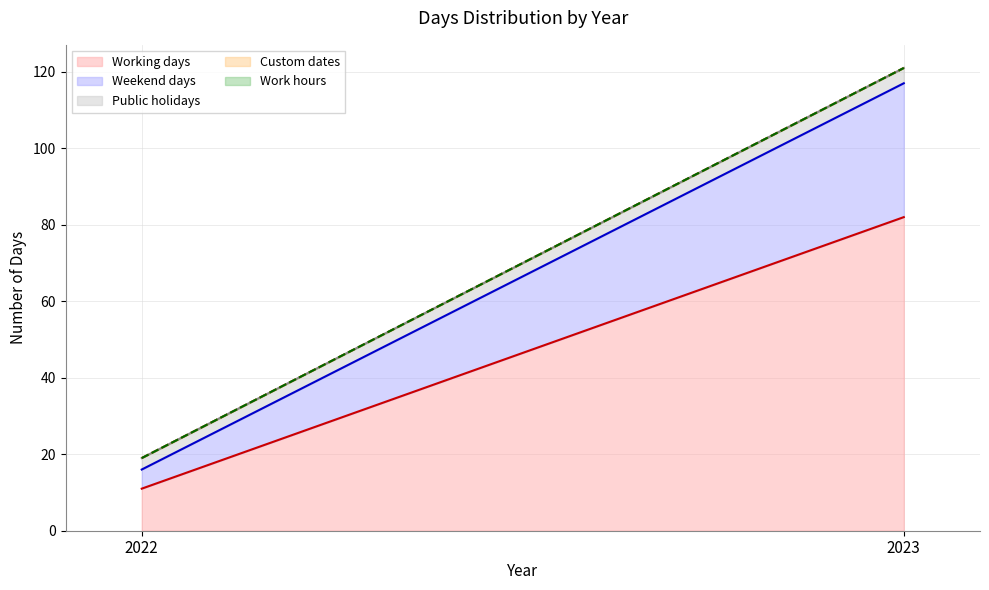

What is the approximate value of Working days at 2023, to the nearest 10?

80